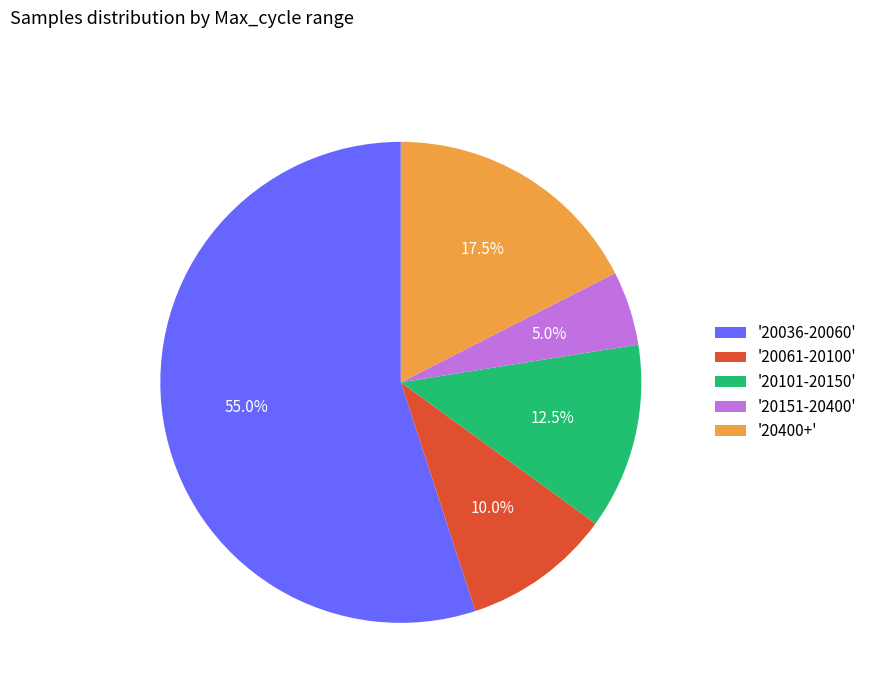

What is the smallest slice in the pie chart?

'20151-20400'